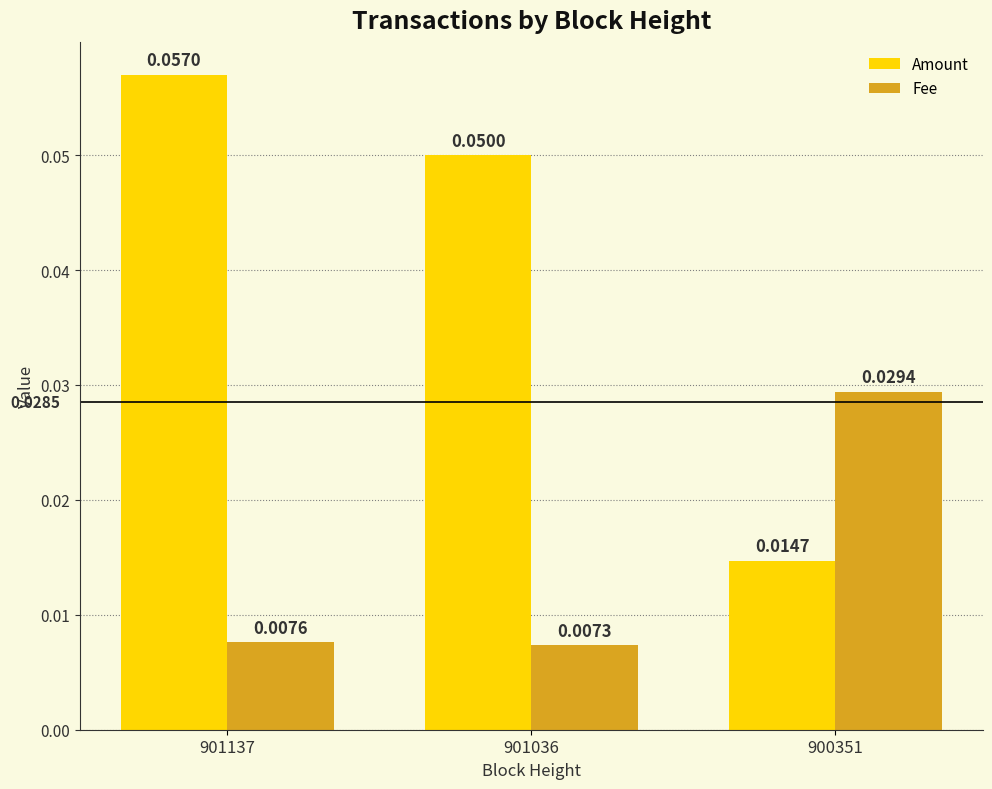

Between 901137 and 901036, which series saw the biggest shift?

Amount